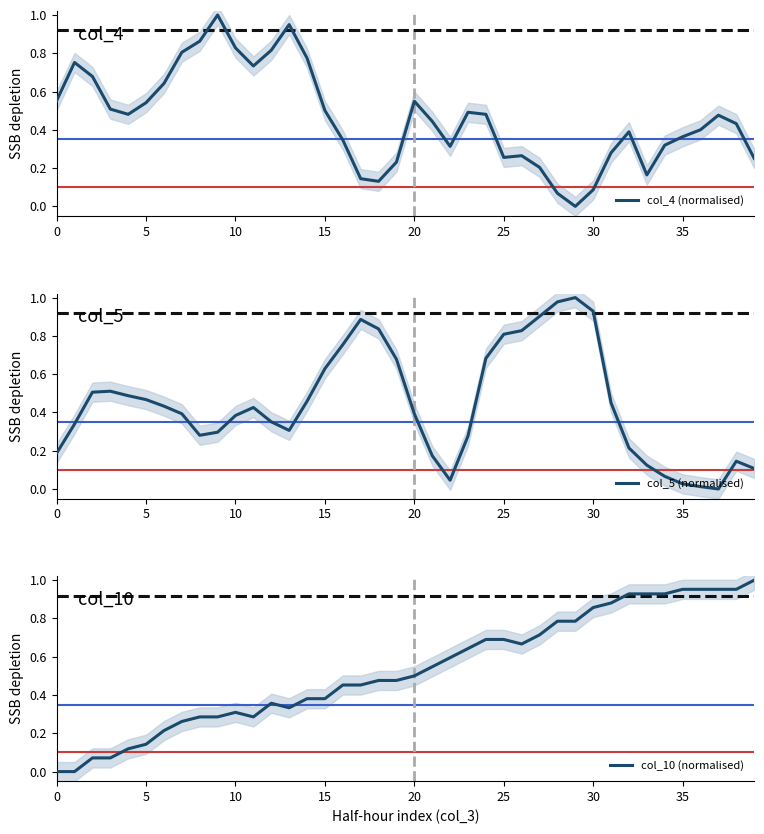

Which has a higher value, 25 or 11?

11